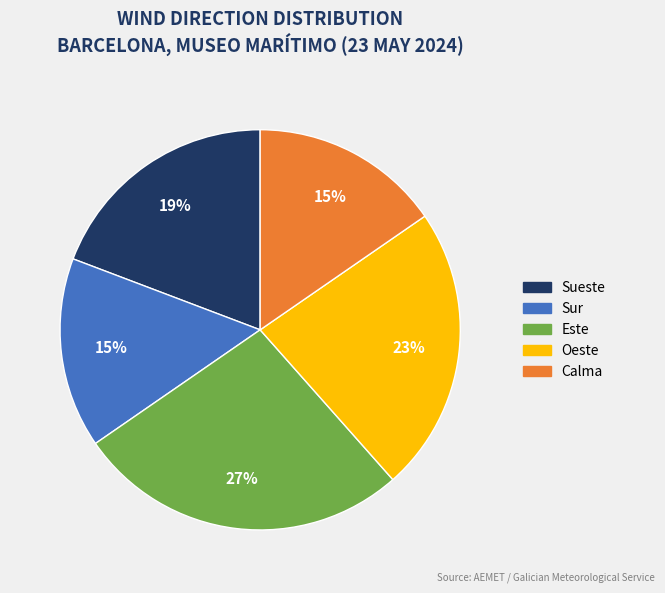

Does Sueste account for over 50% of the chart?

No